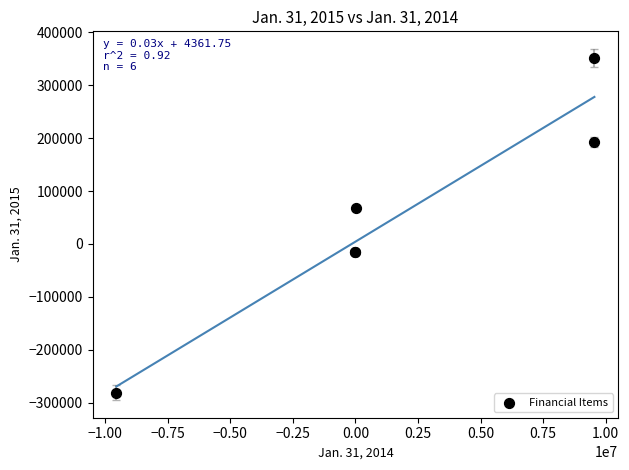

What Y value in the scatter plot is closest to 34977?

68347